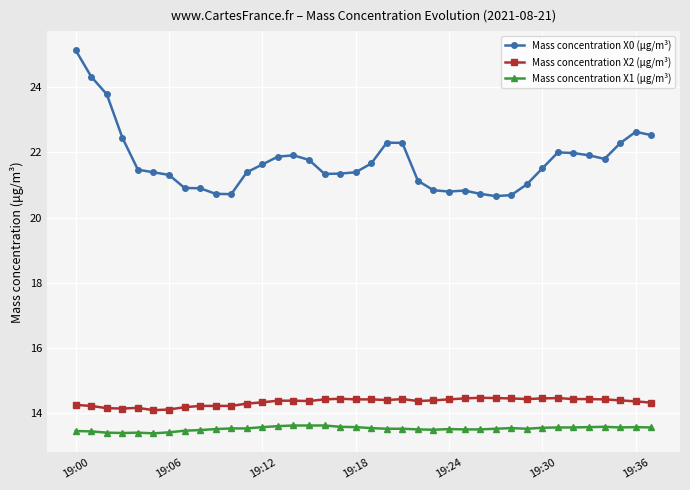

Which series has the largest range (max minus min)?

Mass concentration X0 (μg/m³)